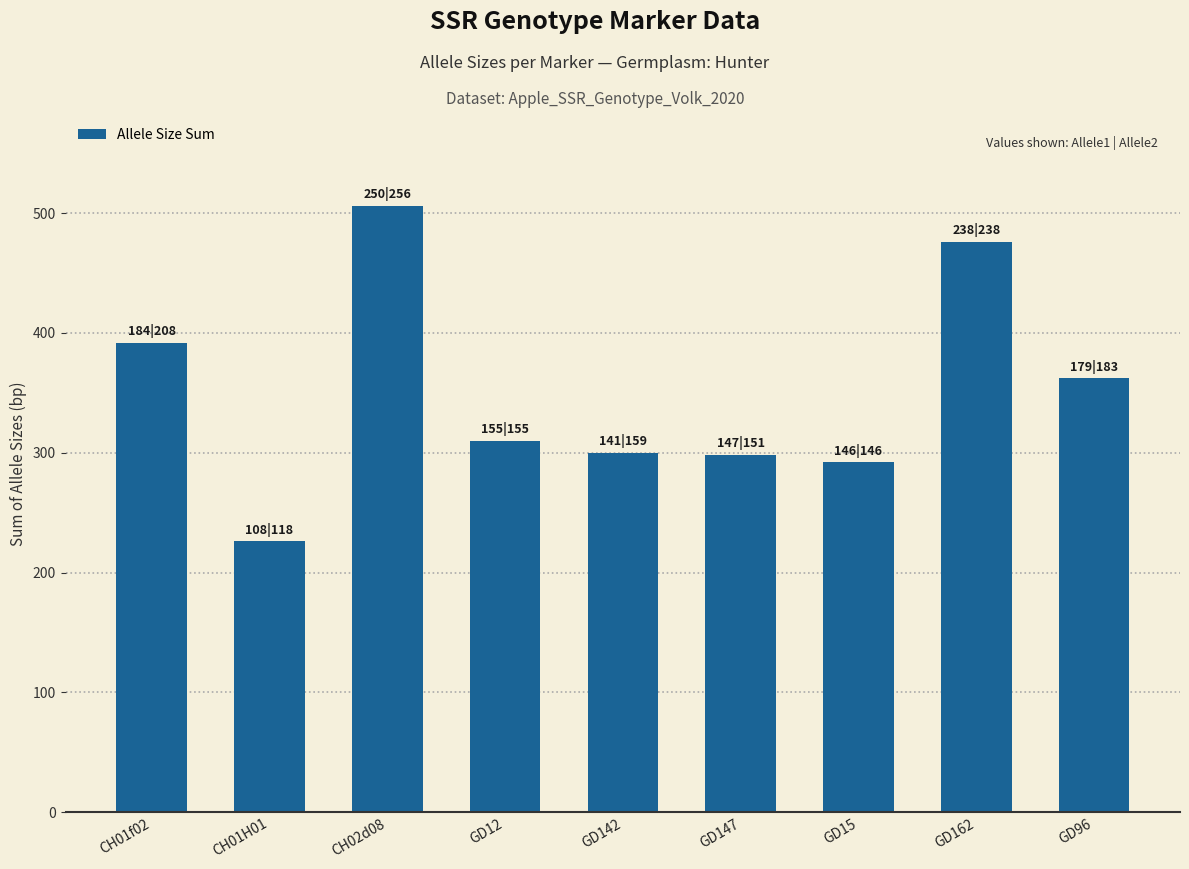

What is the change in value from GD142 to GD162?

+176